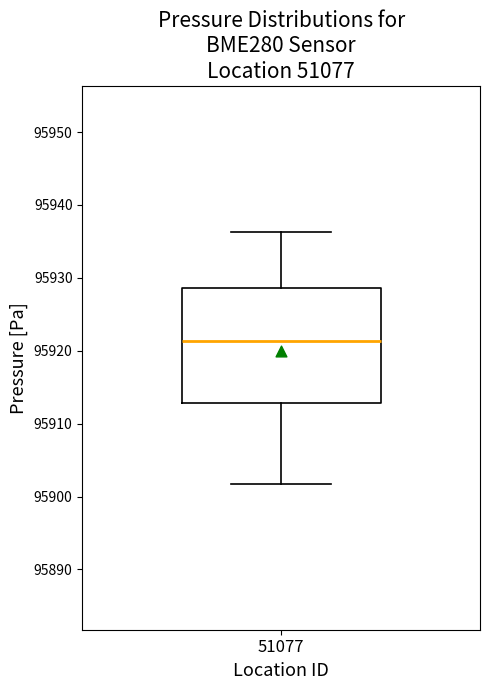

Transcribe this box plot: give where the median line is, the range the box spans, and where the two whiskers end, as read against the y-axis. The values are not printed on the chart, so give them approximately, as read against the axis.

median 95921, box 95913 to 95929, whiskers 95902 to 95936